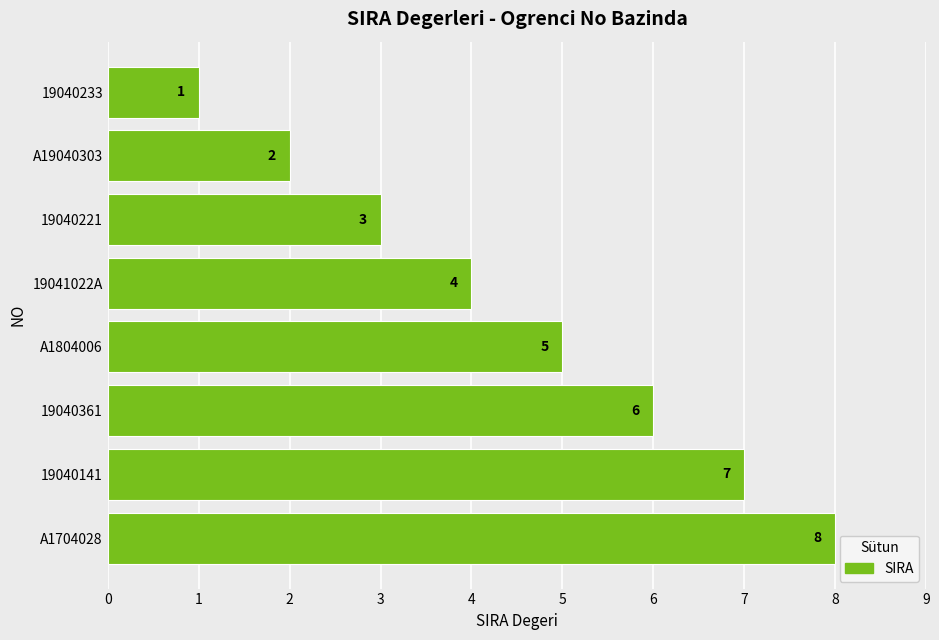

What is the sum of all values?

36